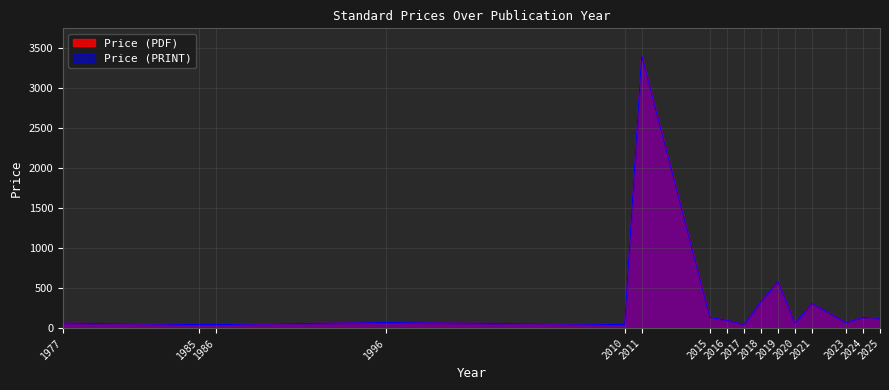

How many values in the Price (PDF) series are below 98?

8